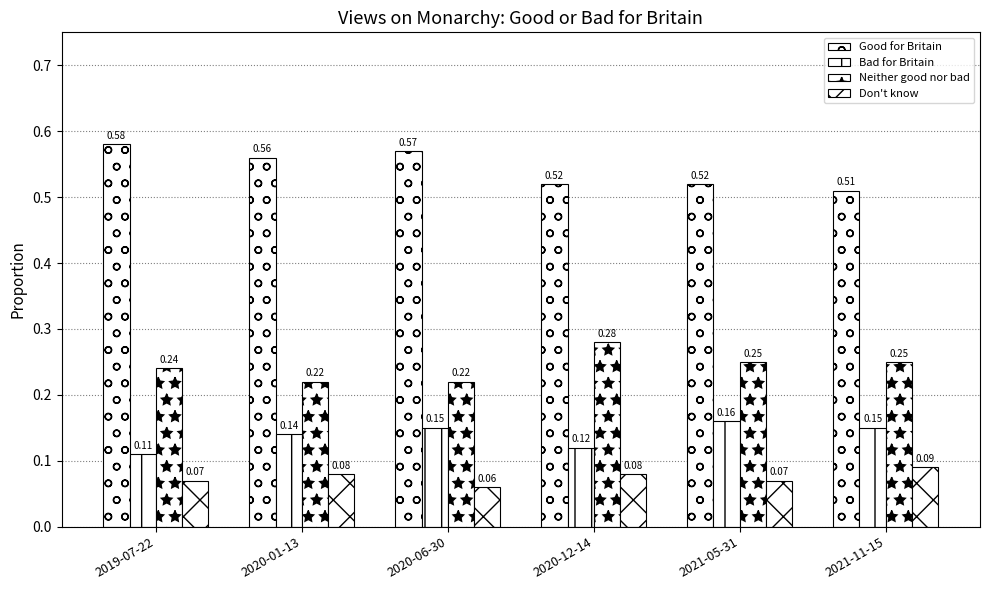

What is the difference between the highest and lowest values at 2020-01-13?

0.5